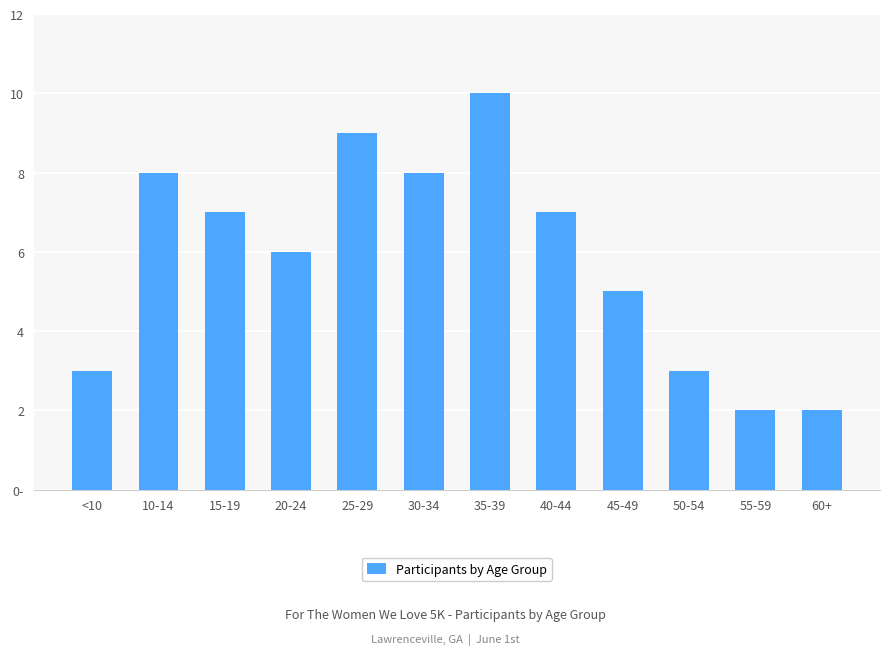

The chart shows a value of 3 at 50-54. True or false?

True